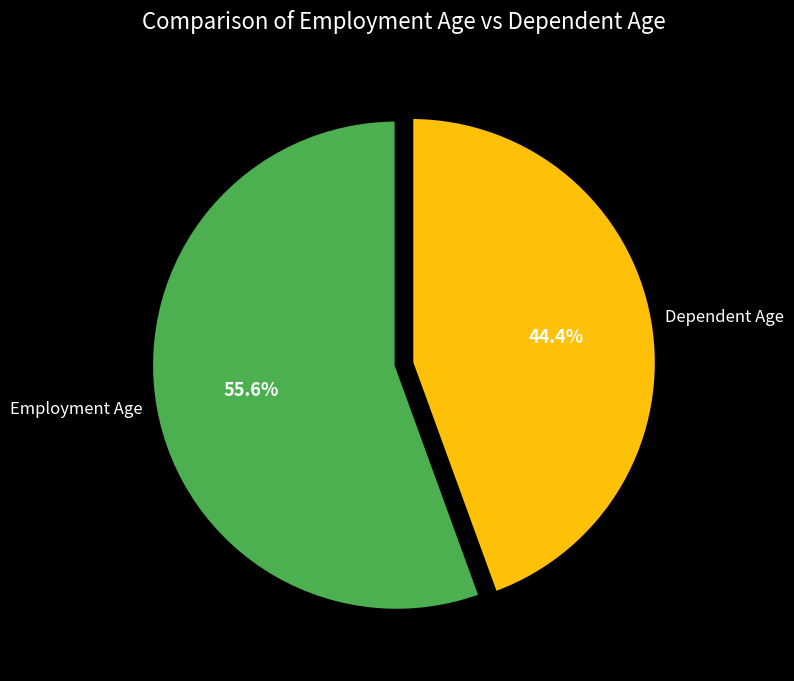

How many segments does this pie chart have?

2